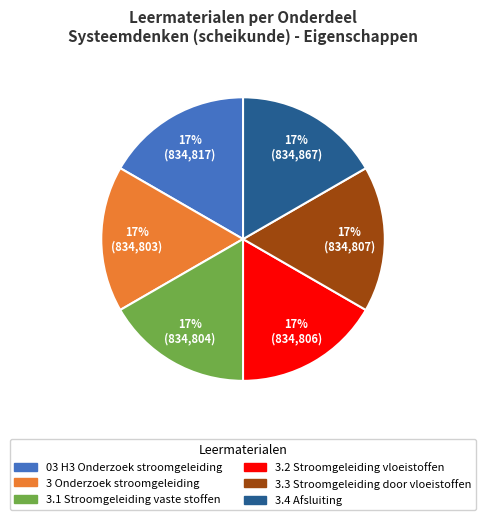

The 3.2 Stroomgeleiding vloeistoffen slice represents 25% of the pie. True or false?

False